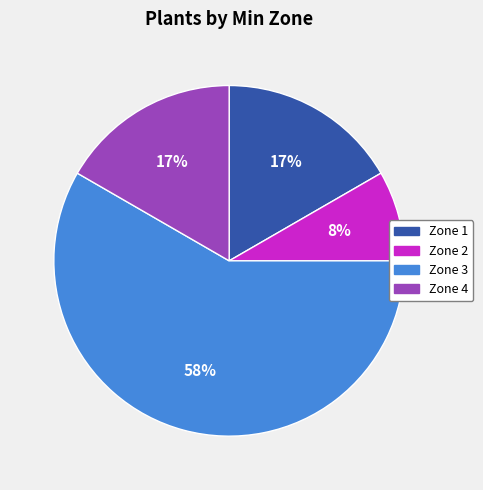

The Zone 1 slice represents 17% of the pie. True or false?

True